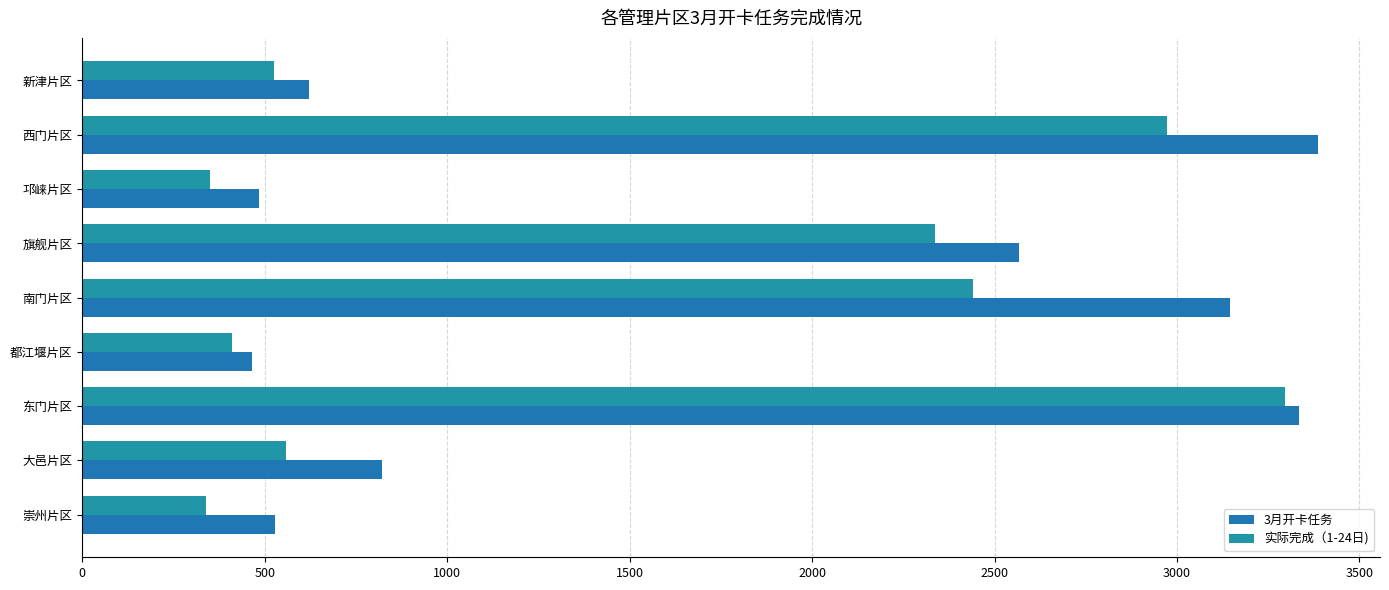

What is the average value of the 实际完成（1-24日) series?

1470